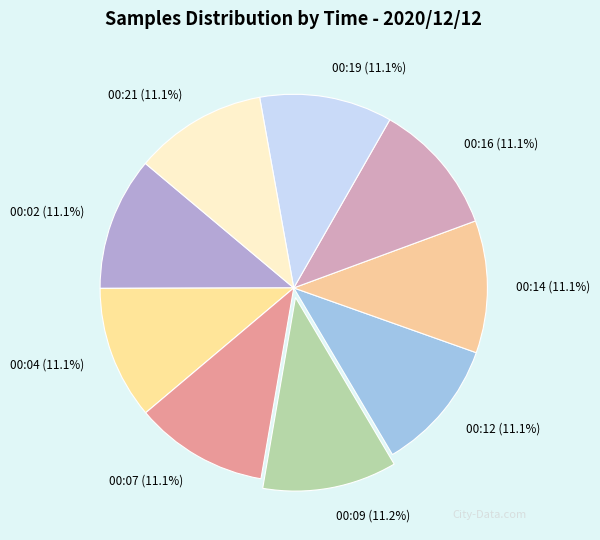

Approximately how many times larger is the value at 00:14 compared to 00:09?

1.0